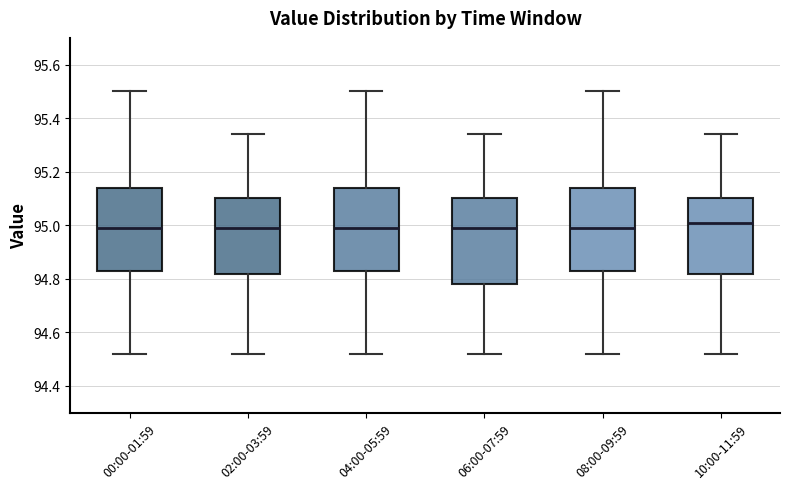

Reading left to right, read every box against the y-axis: the position of its median line, the range the box covers, and the ends of its whiskers. The values are not printed on the chart, so give them approximately, as read against the axis.

00:00-01:59: median 95.00, box 94.84 to 95.14, whiskers 94.52 to 95.50
02:00-03:59: median 95.00, box 94.82 to 95.10, whiskers 94.52 to 95.34
04:00-05:59: median 95.00, box 94.84 to 95.14, whiskers 94.52 to 95.50
06:00-07:59: median 95.00, box 94.78 to 95.10, whiskers 94.52 to 95.34
08:00-09:59: median 95.00, box 94.84 to 95.14, whiskers 94.52 to 95.50
10:00-11:59: median 95.02, box 94.82 to 95.10, whiskers 94.52 to 95.34